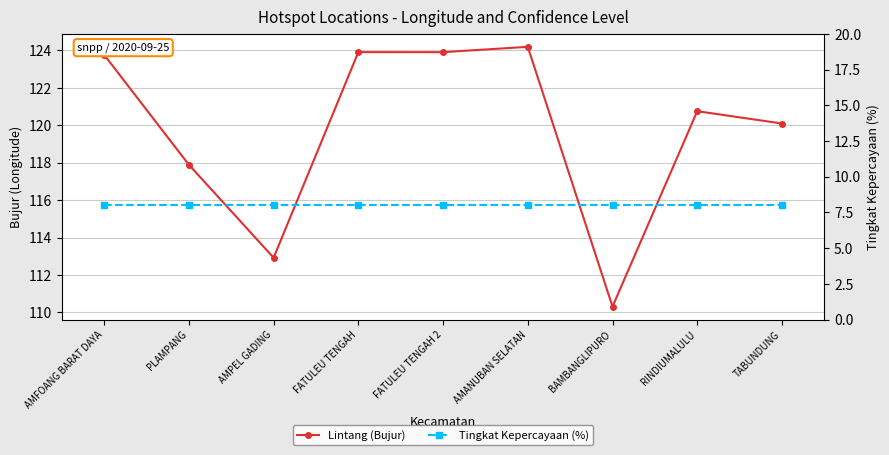

True or false: Tingkat Kepercayaan (%) and Lintang (Bujur) cross at least once.

False